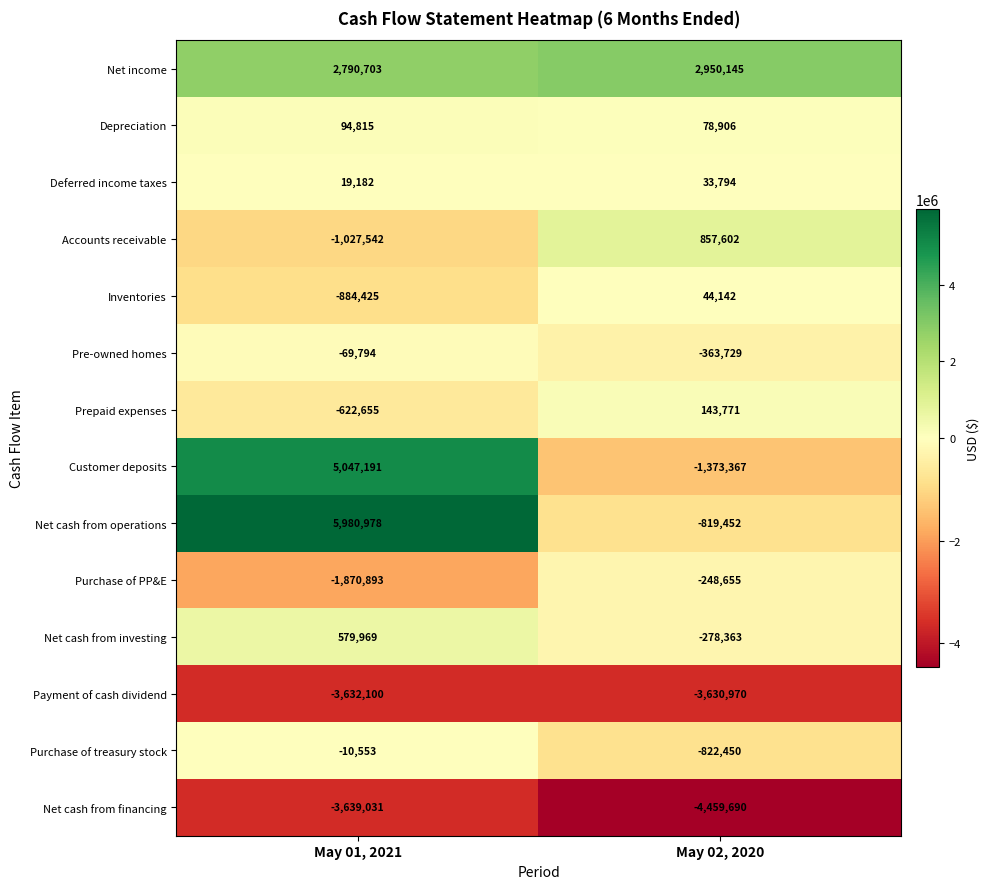

Is the value of Net income at May 01, 2021 greater than the value of Purchase of PP&E at May 01, 2021?

Yes